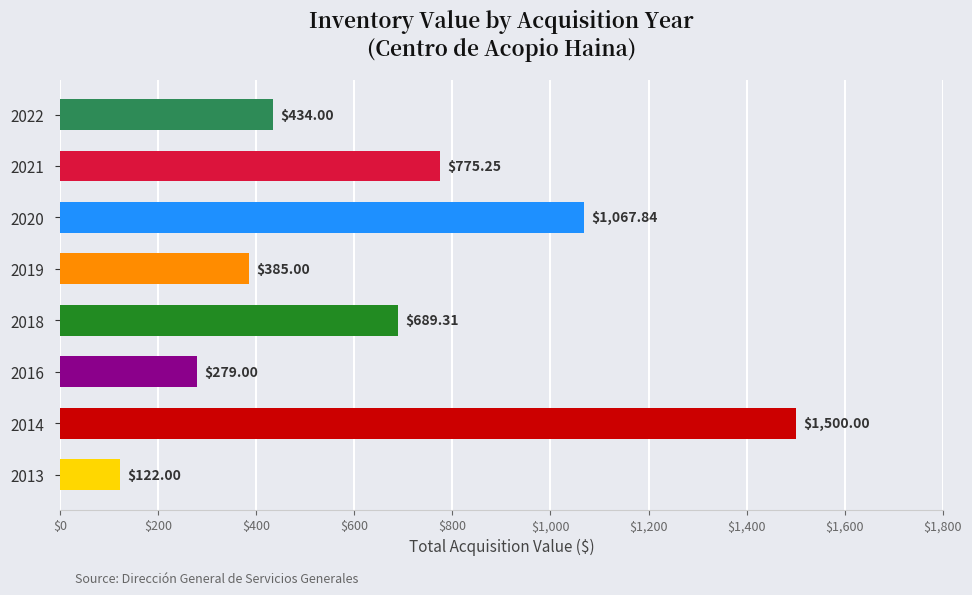

List the labels in order of value, largest first.

2014, 2020, 2021, 2018, 2022, 2019, 2016, 2013